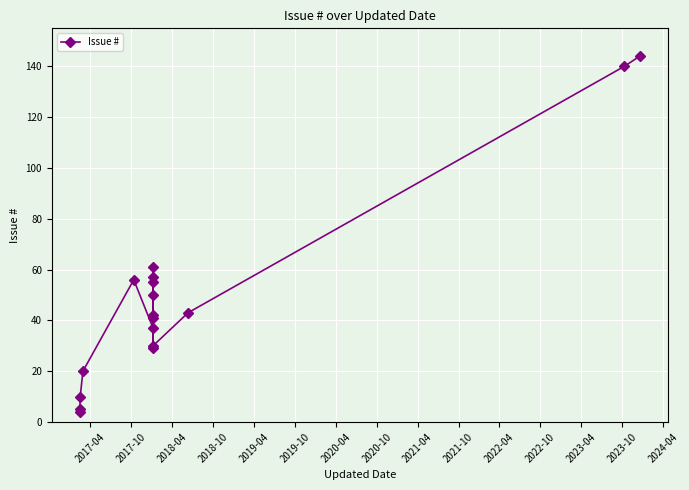

What is the difference between the values at 2023-10 and 2020-10?

27